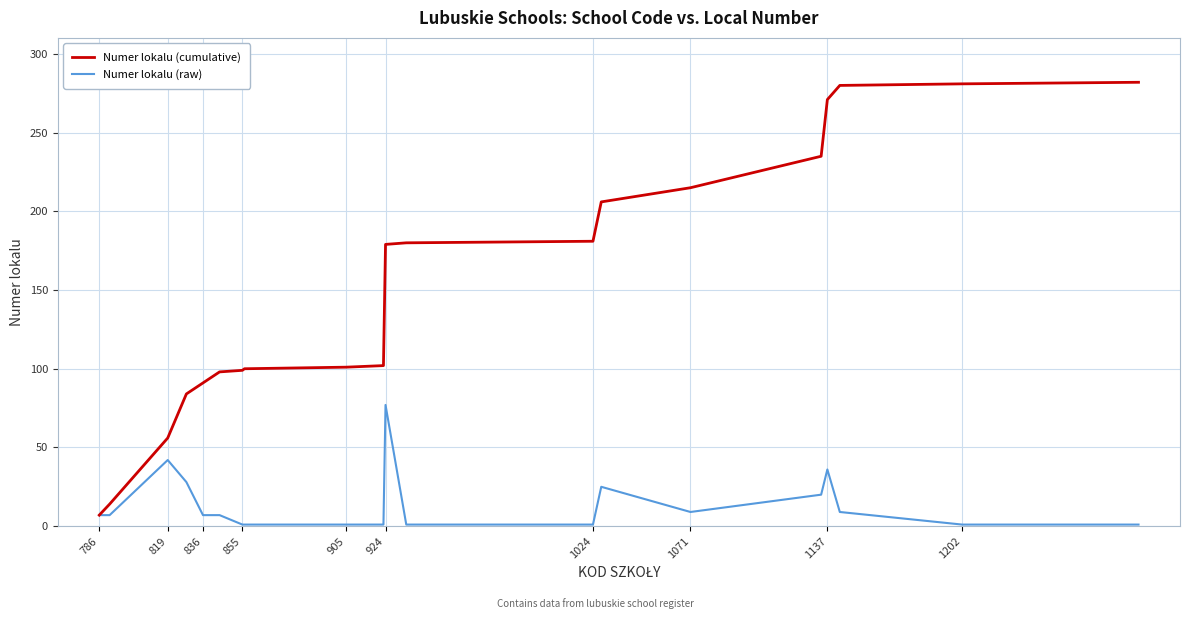

What is the difference between the second highest and second lowest values in the Numer lokalu (raw) series?

41